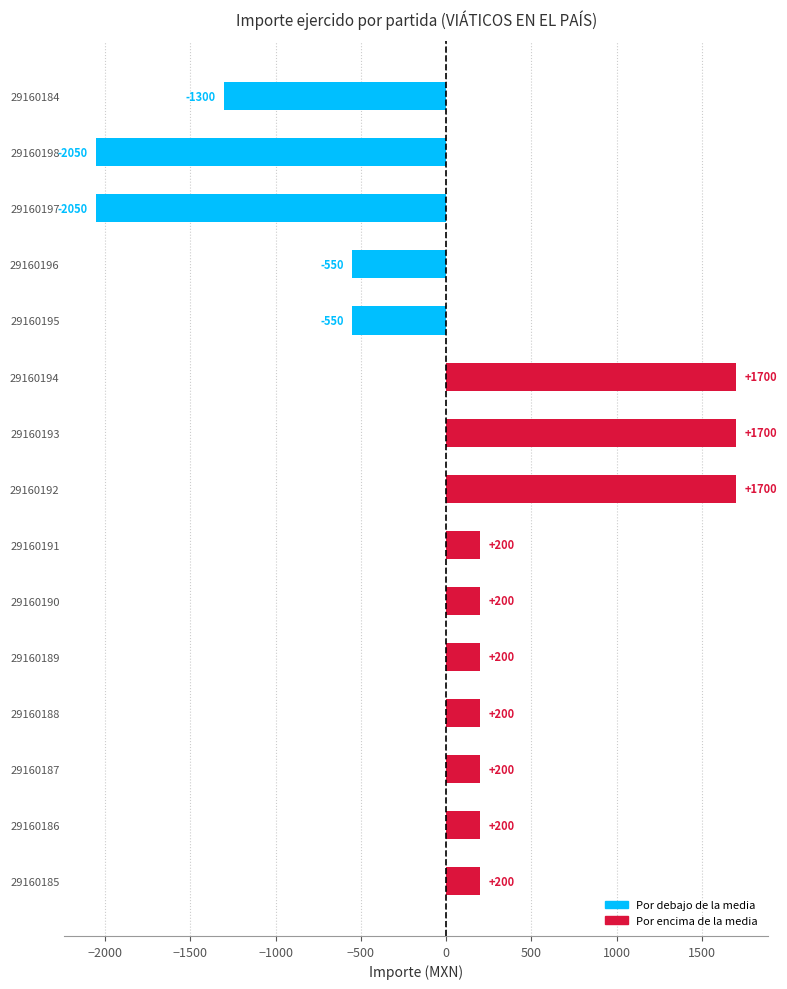

What is the maximum value shown in the chart?

1700